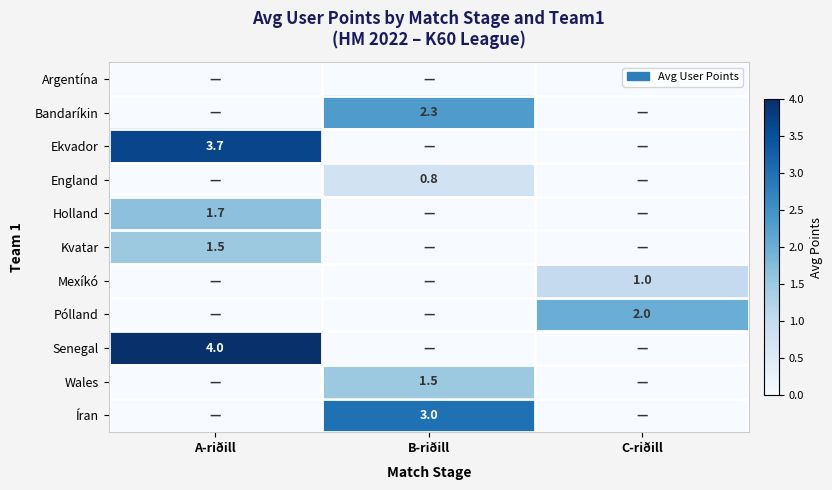

Is it true that Wales equals 1.5 at B-riðill?

True